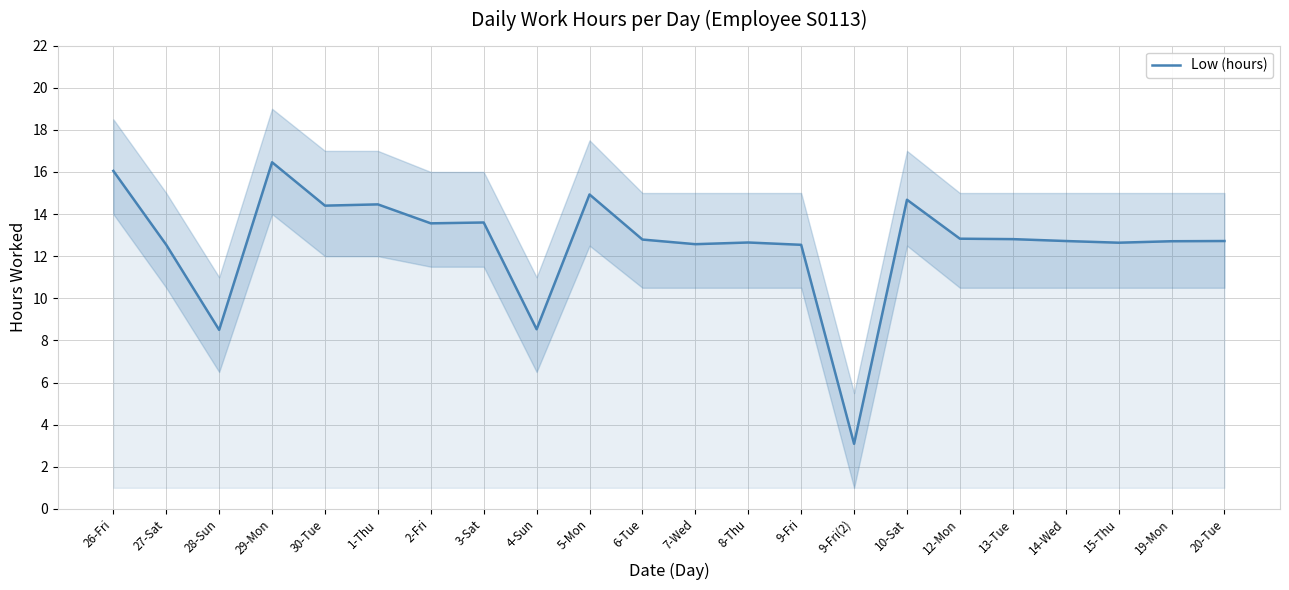

What is the smallest value displayed?

3.1